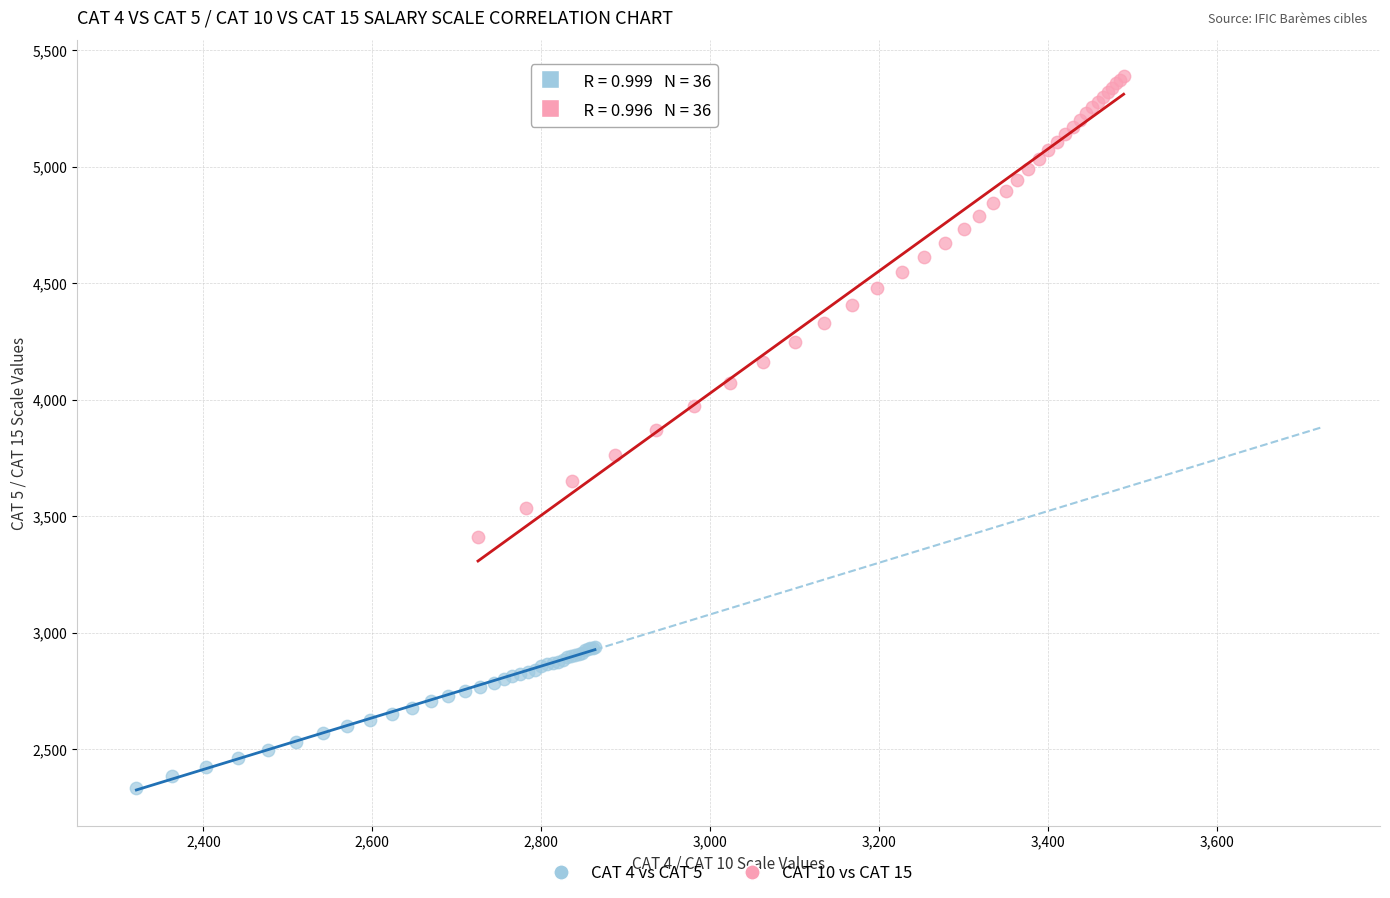

Which series contains the highest Y value?

CAT 10 vs CAT 15